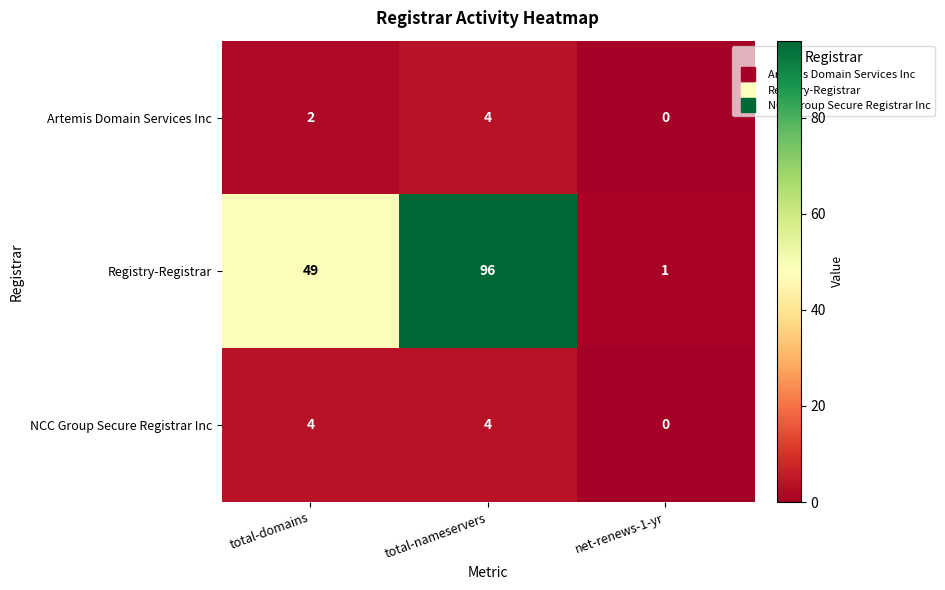

Reading left to right, what are all the values shown in this chart?

Artemis Domain Services Inc: total-domains=2	total-nameservers=4	net-renews-1-yr=0
Registry-Registrar: total-domains=49	total-nameservers=96	net-renews-1-yr=1
NCC Group Secure Registrar Inc: total-domains=4	total-nameservers=4	net-renews-1-yr=0